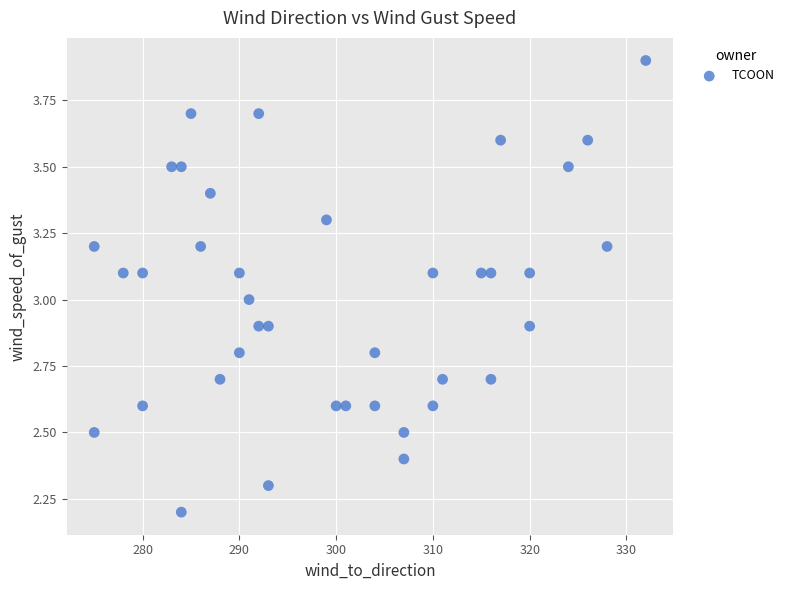

What is the range of Y values (max minus min)?

1.7